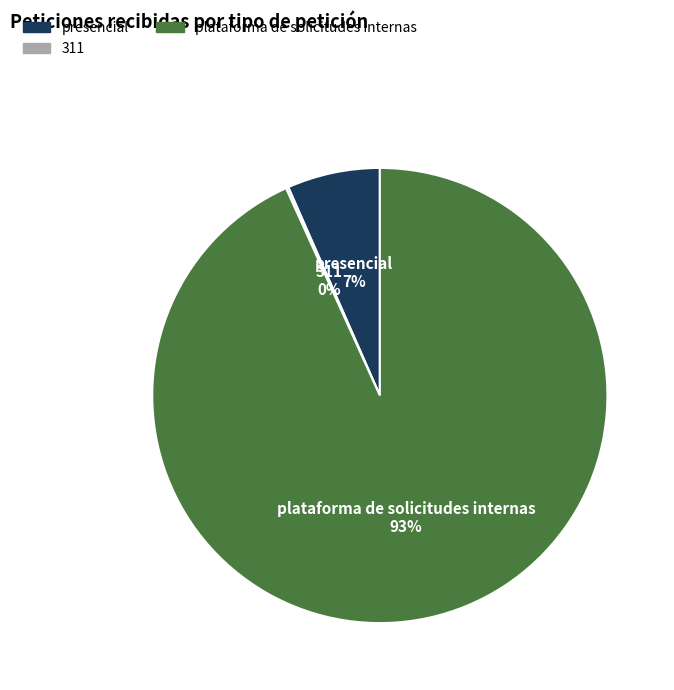

What is the majority slice?

plataforma de solicitudes internas